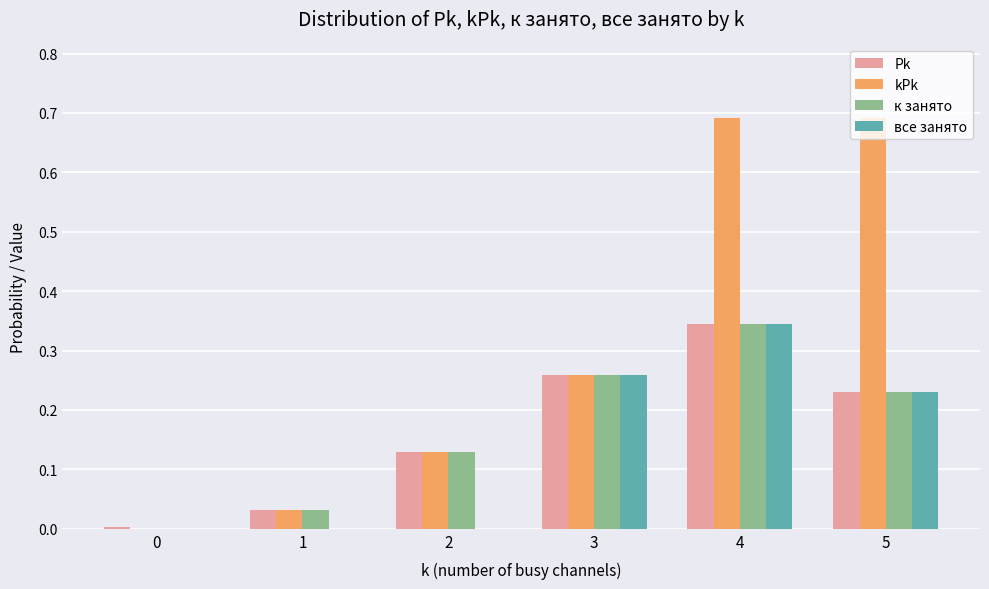

What is the sum of all kPk values?

1.8